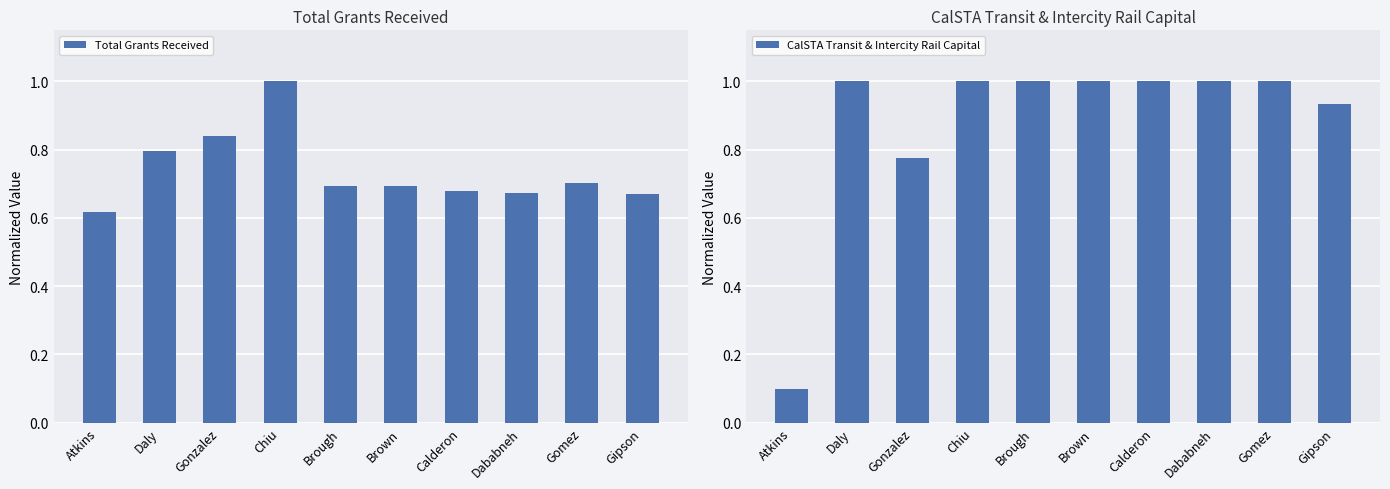

Rank the series by their maximum value, from highest to lowest.

Total Grants Received, CalSTA Transit & Intercity Rail Capital